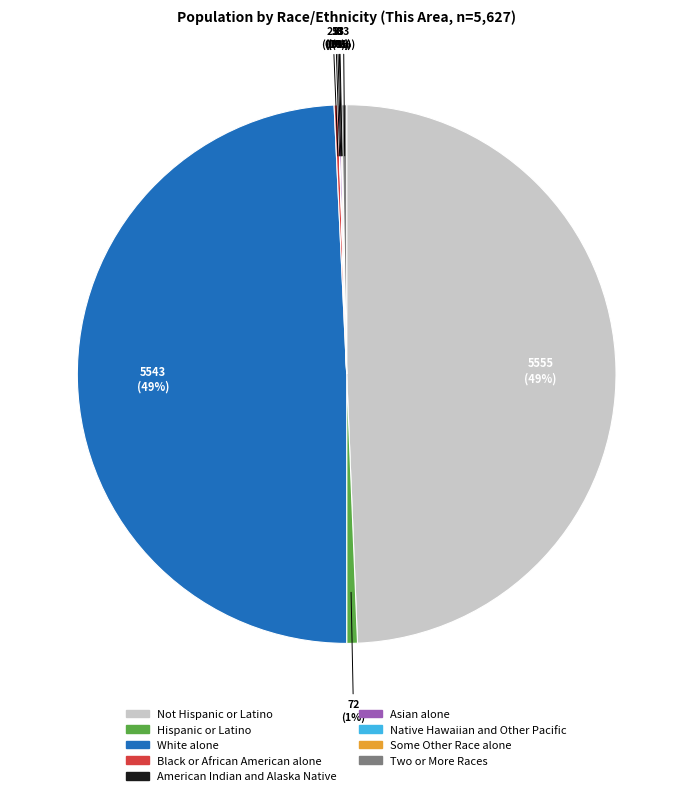

Does any single category account for the majority?

No